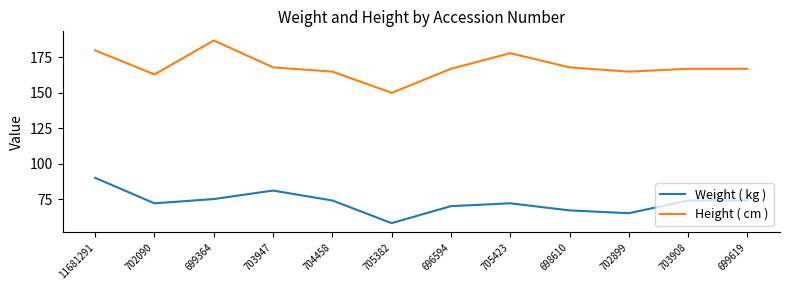

At which label does Weight ( kg ) first exceed 74?

11681291